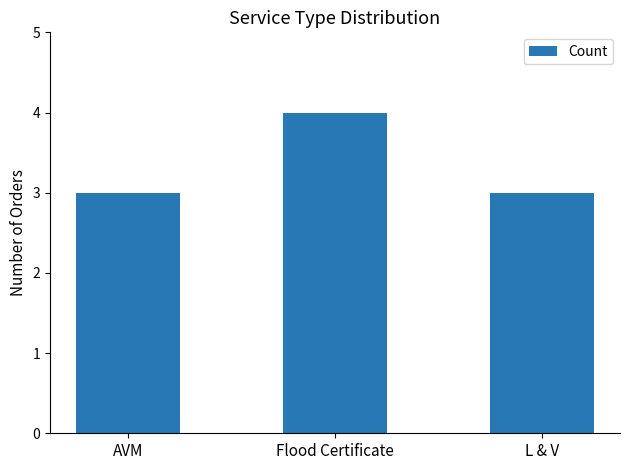

What value does the data have at L & V?

3